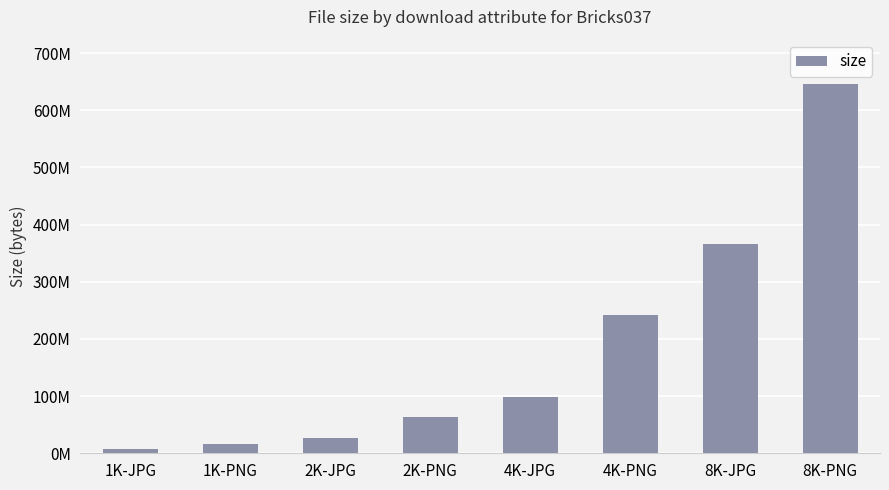

What is the value of the 5th bar from the left?

97873667